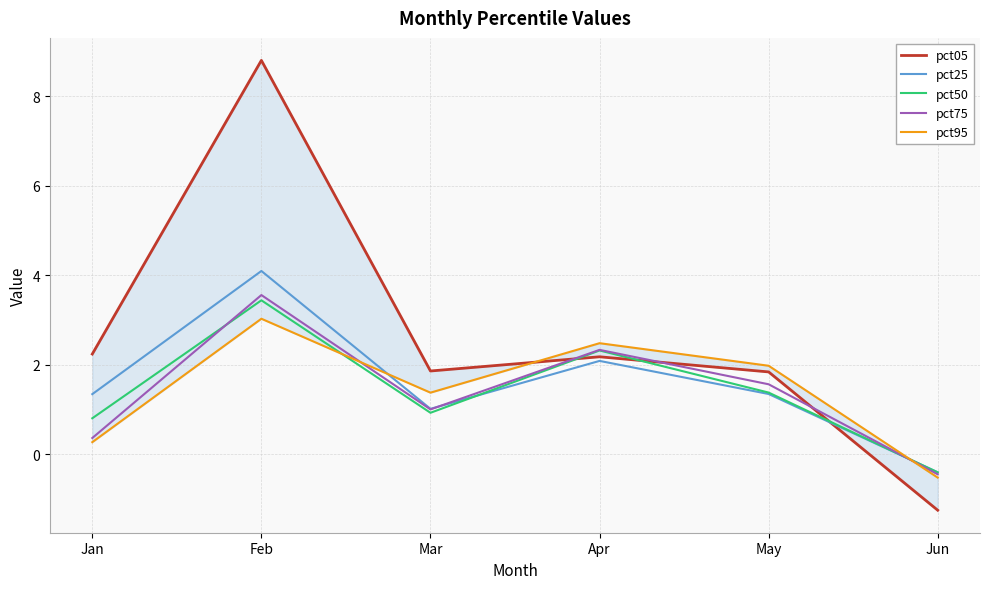

Is it true that pct05 equals -0.7 at Jun?

False